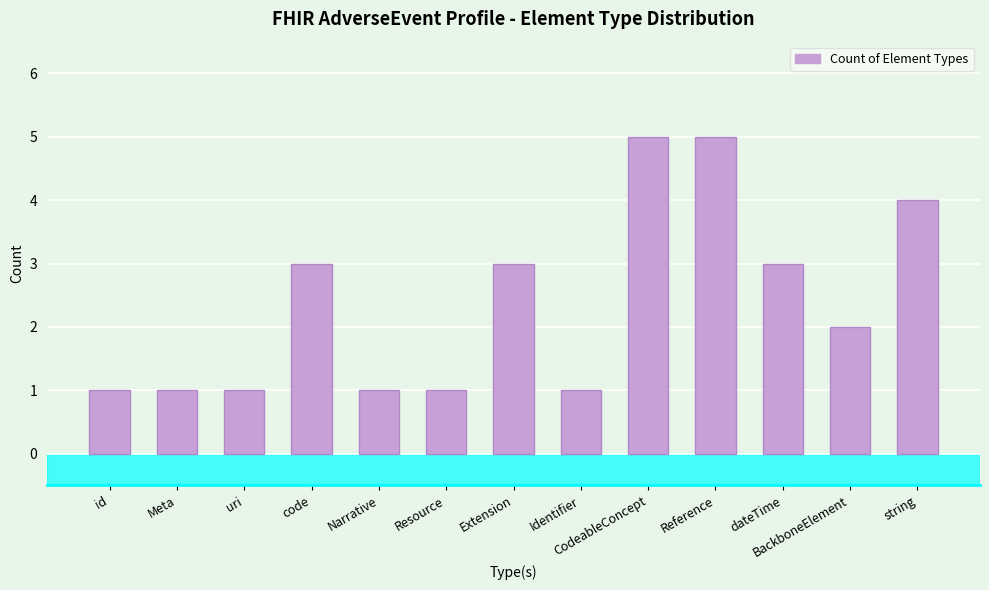

What position from the left is BackboneElement?

12